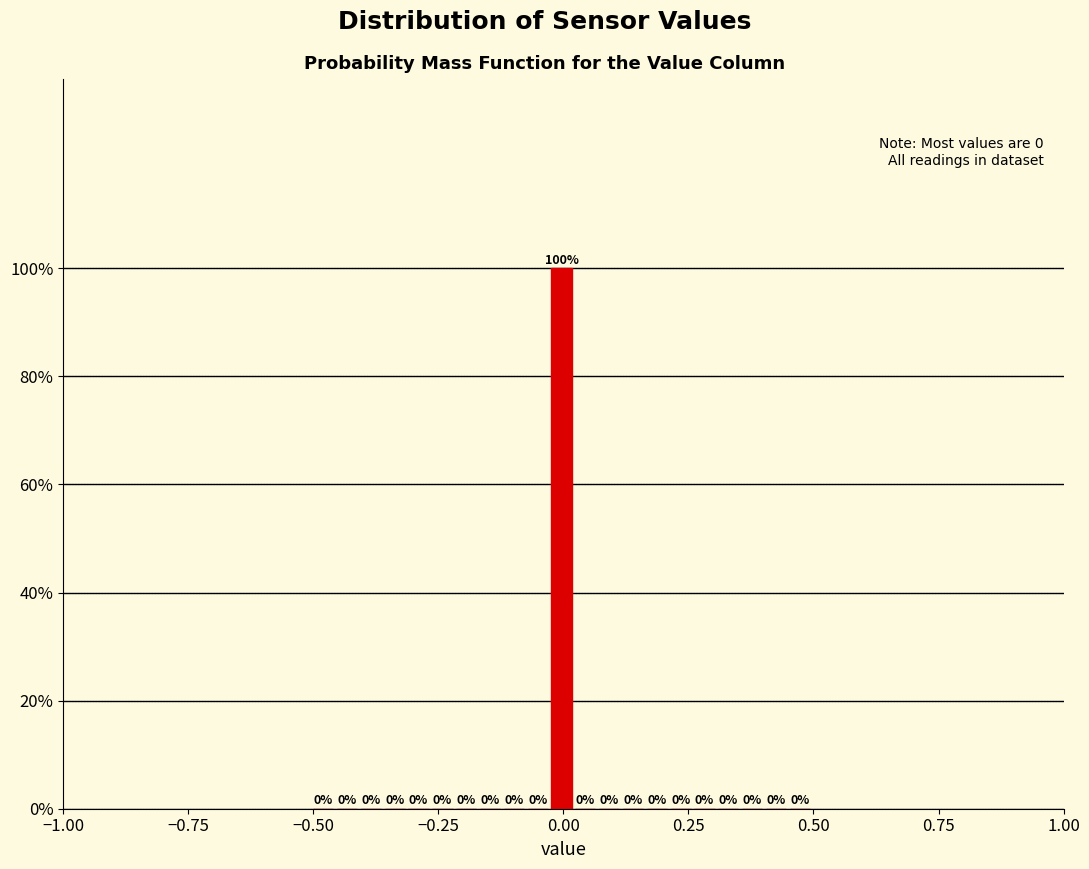

Around what value on the x-axis is the tallest bar? Give the approximate position of its centre, as read against the axis.

0.00